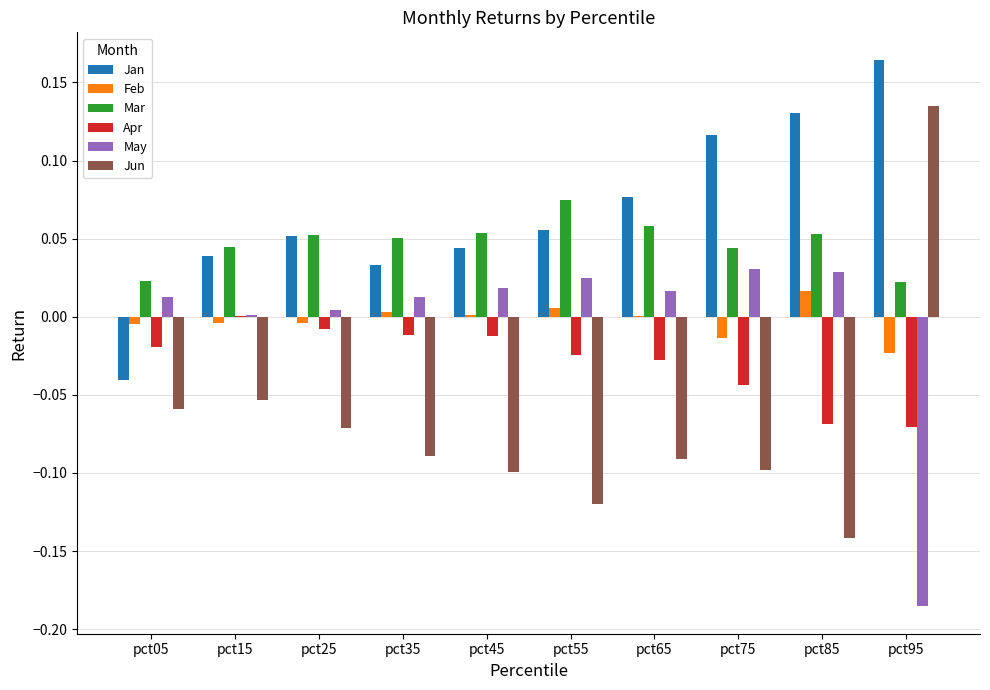

The Apr series shows -0.0 at pct05. True or false?

True